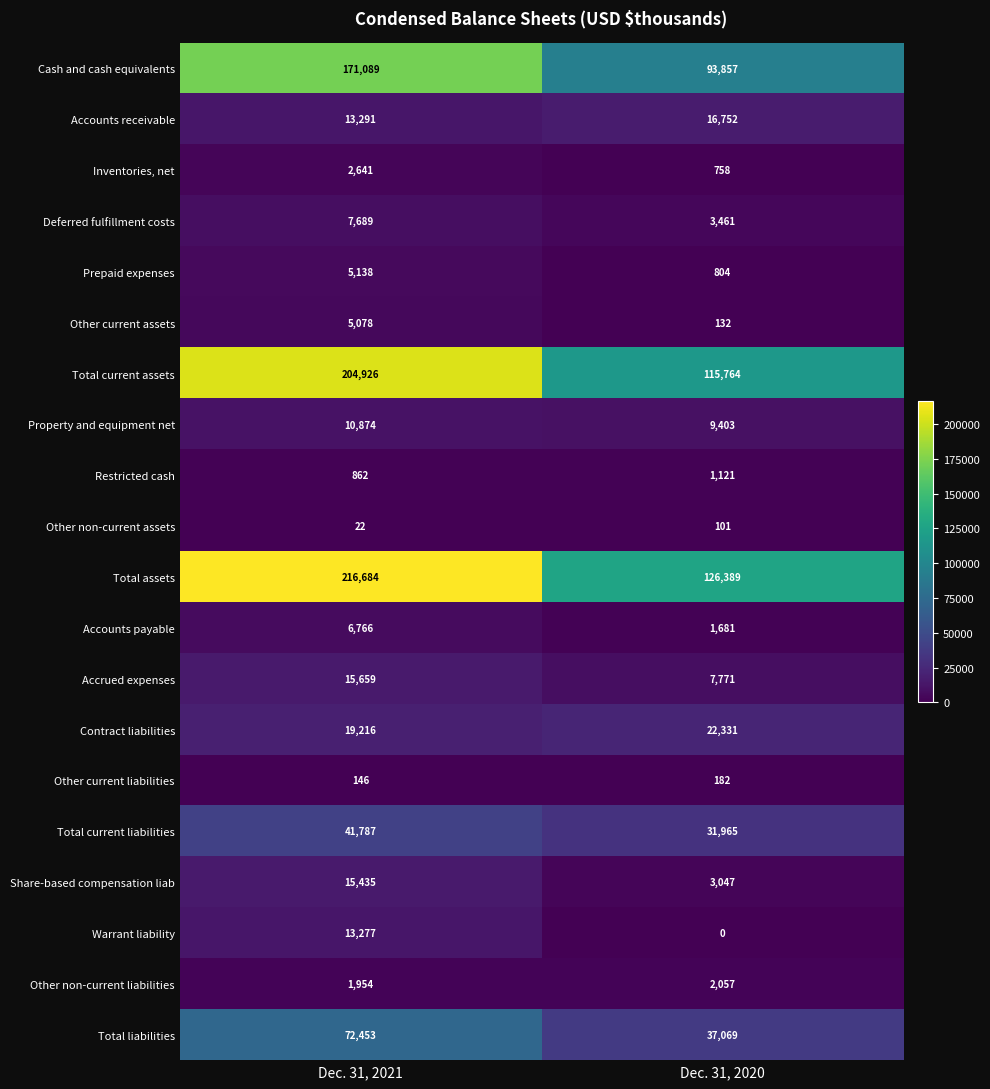

How many data points in Accrued expenses are less than 15659?

1